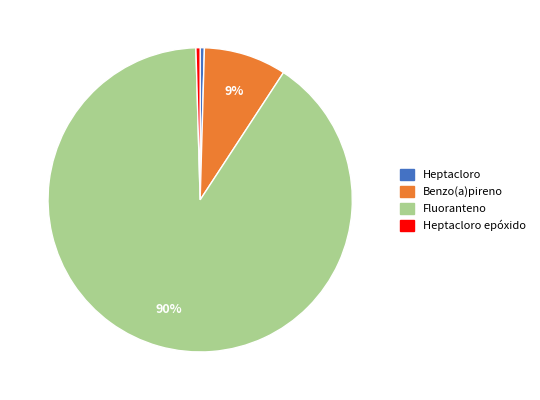

True or false: Fluoranteno accounts for 90% of the total.

True